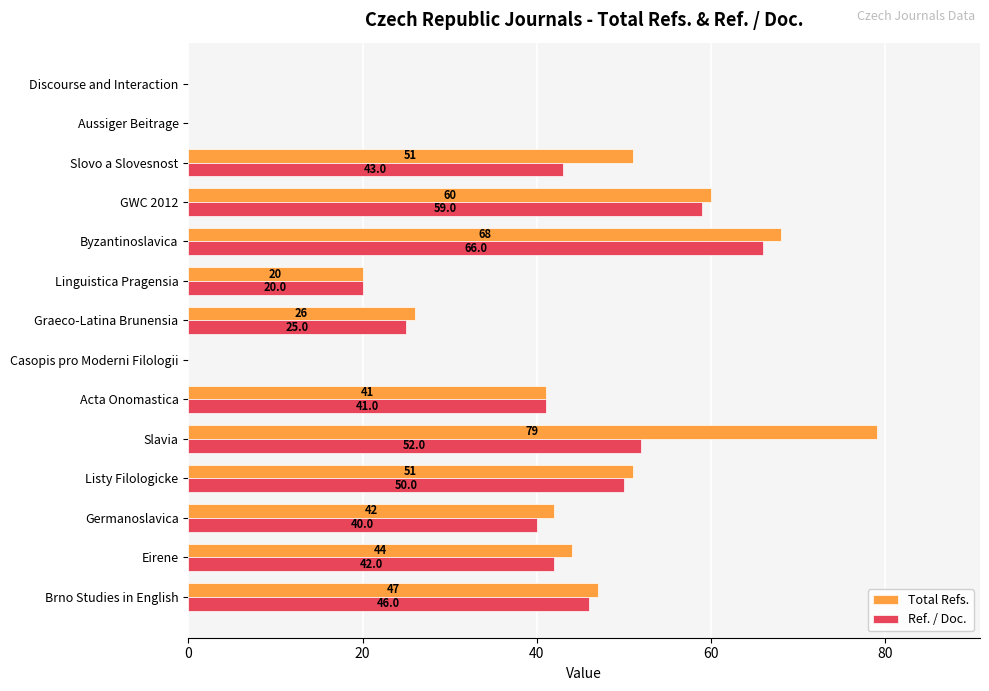

The value of Total Refs. at Brno Studies in English is 27. True or false?

False